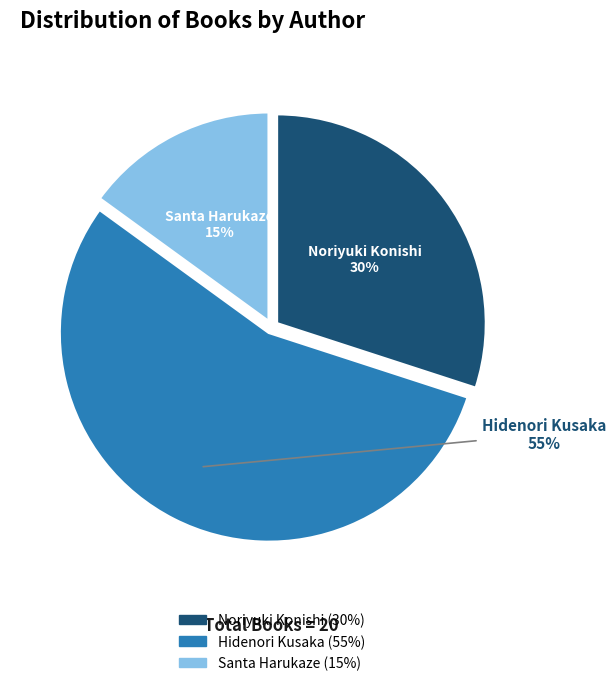

To the nearest percent, what is the average slice percentage?

33%